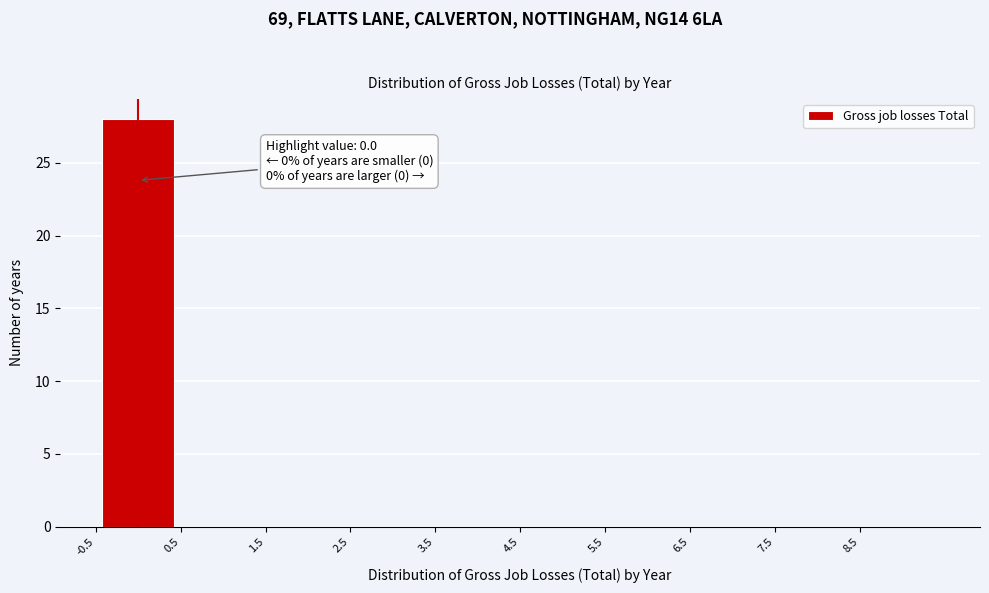

Over which range of the x-axis is the bar tallest?

-0.5 to 0.5